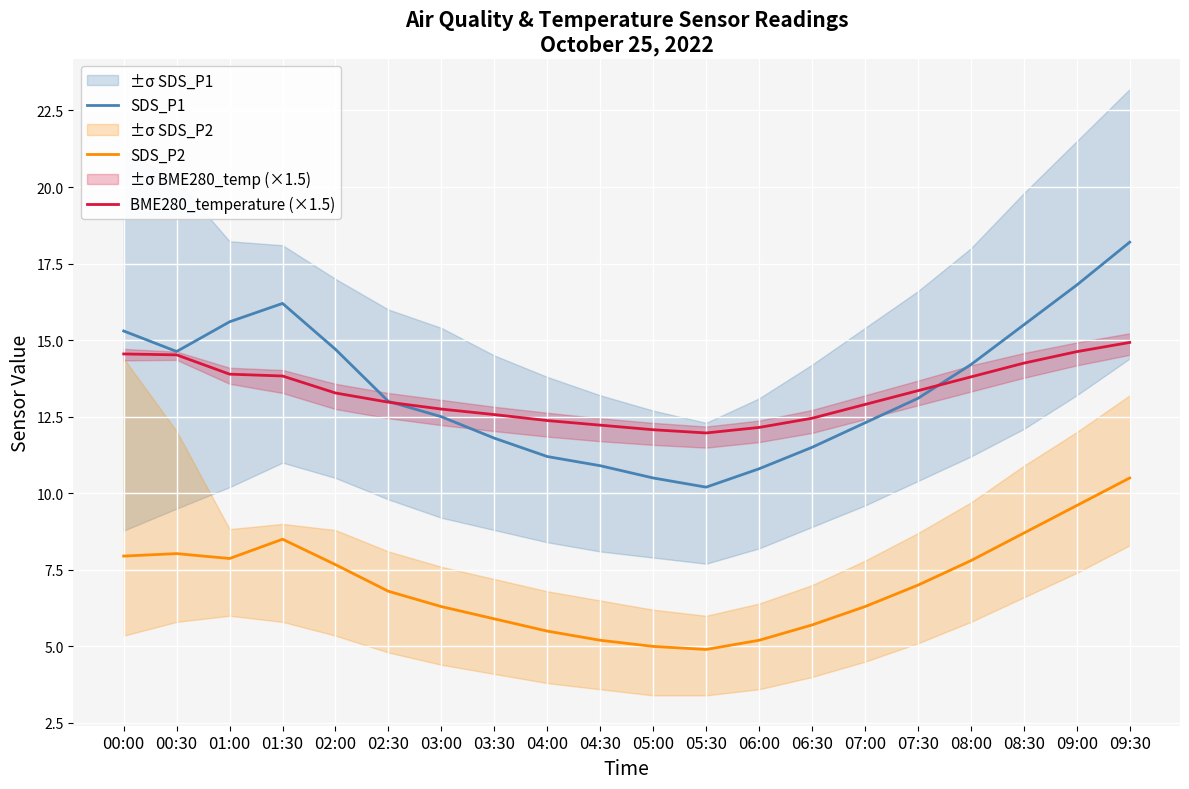

Where is the first local minimum for BME280_temperature (×1.5)?

05:30